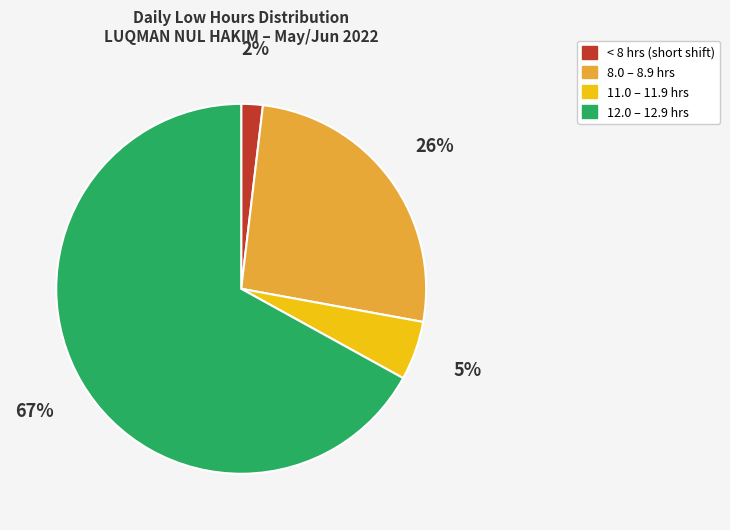

To the nearest percent, what is the average slice percentage?

25%